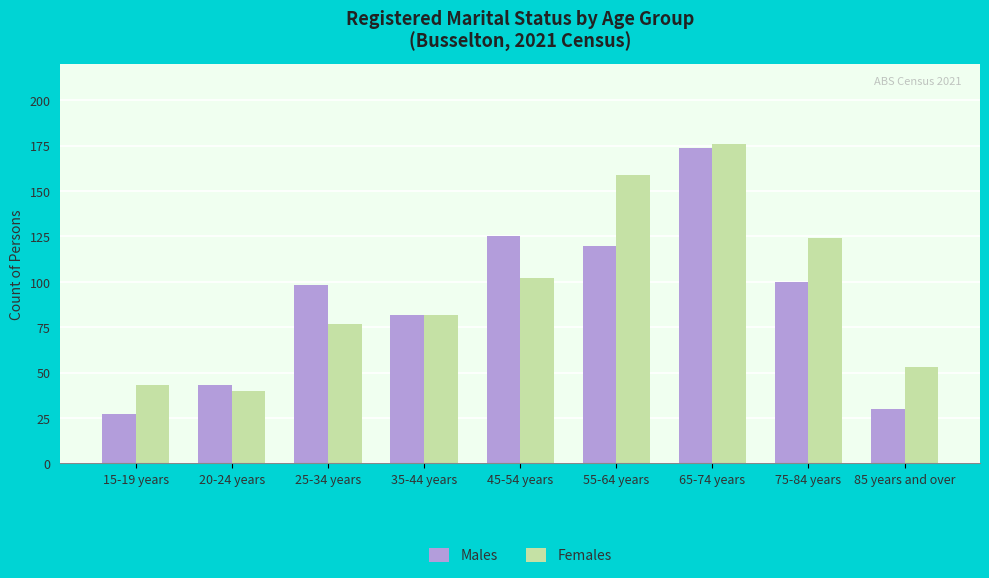

Reading left to right, extract all data points from this chart.

Males: 15-19 years=27	20-24 years=43	25-34 years=98	35-44 years=82	45-54 years=125	55-64 years=120	65-74 years=174	75-84 years=100	85 years and over=30
Females: 15-19 years=43	20-24 years=40	25-34 years=77	35-44 years=82	45-54 years=102	55-64 years=159	65-74 years=176	75-84 years=124	85 years and over=53